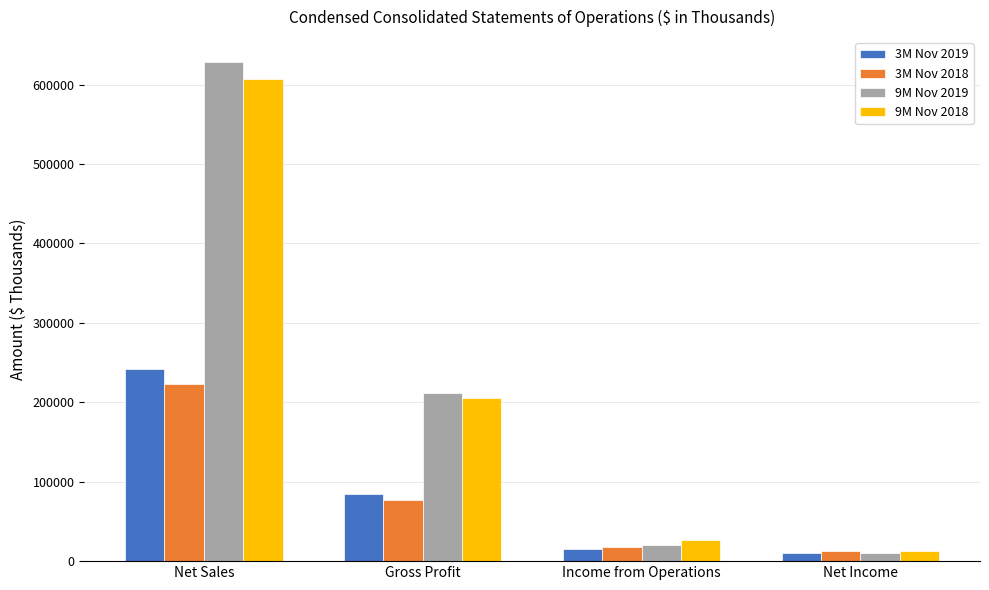

Reading left to right, extract all data points from this chart.

3M Nov 2019: Net Sales=242466	Gross Profit=84210	Income from Operations=15874	Net Income=10493
3M Nov 2018: Net Sales=223099	Gross Profit=77581	Income from Operations=17511	Net Income=12398
9M Nov 2019: Net Sales=628249	Gross Profit=211605	Income from Operations=20279	Net Income=10532
9M Nov 2018: Net Sales=606447	Gross Profit=205425	Income from Operations=27051	Net Income=13121